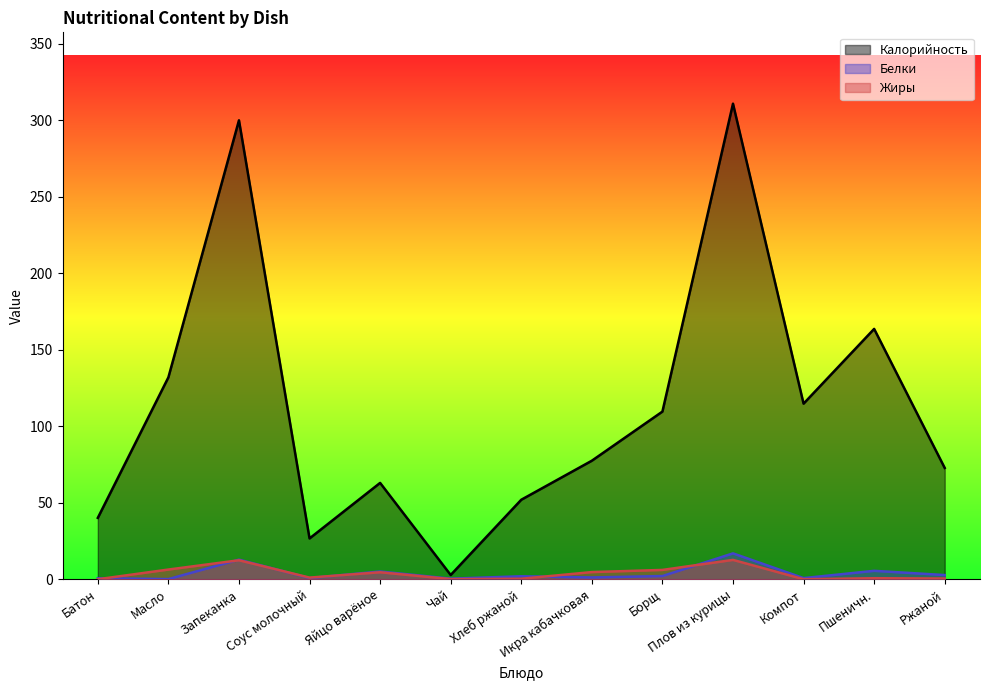

At which label is Жиры closest to 6?

Борщ